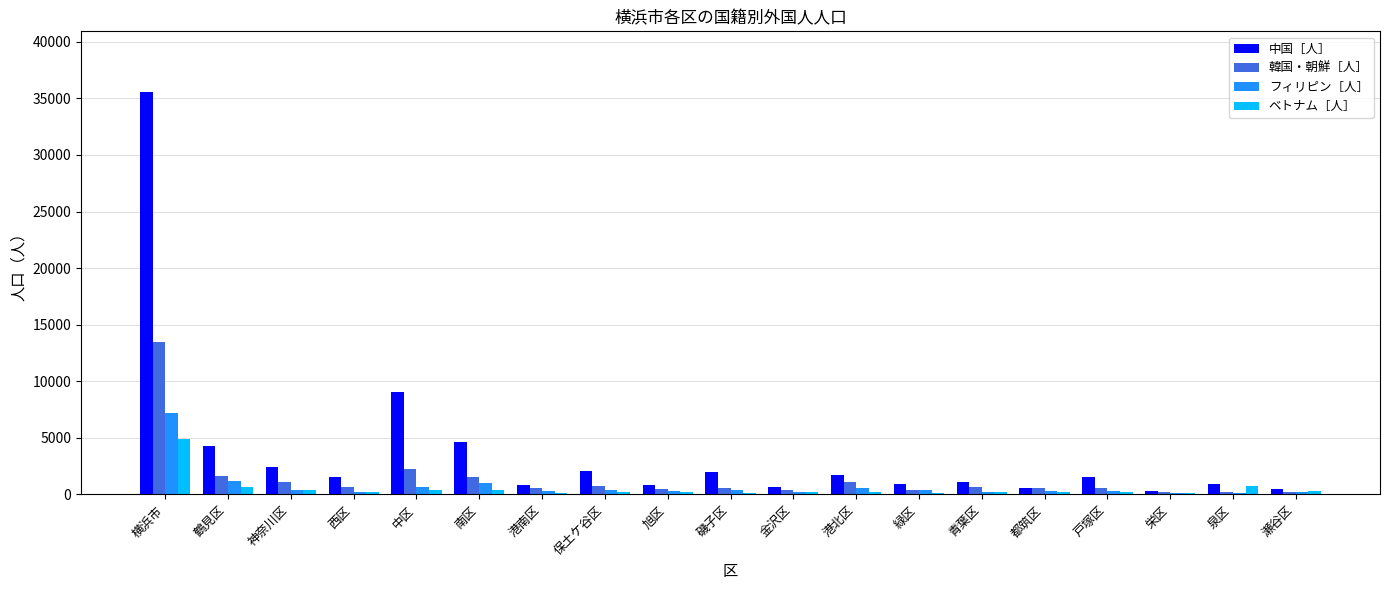

What are all the series names shown in the legend?

中国［人］, 韓国・朝鮮［人］, フィリピン［人］, ベトナム［人］